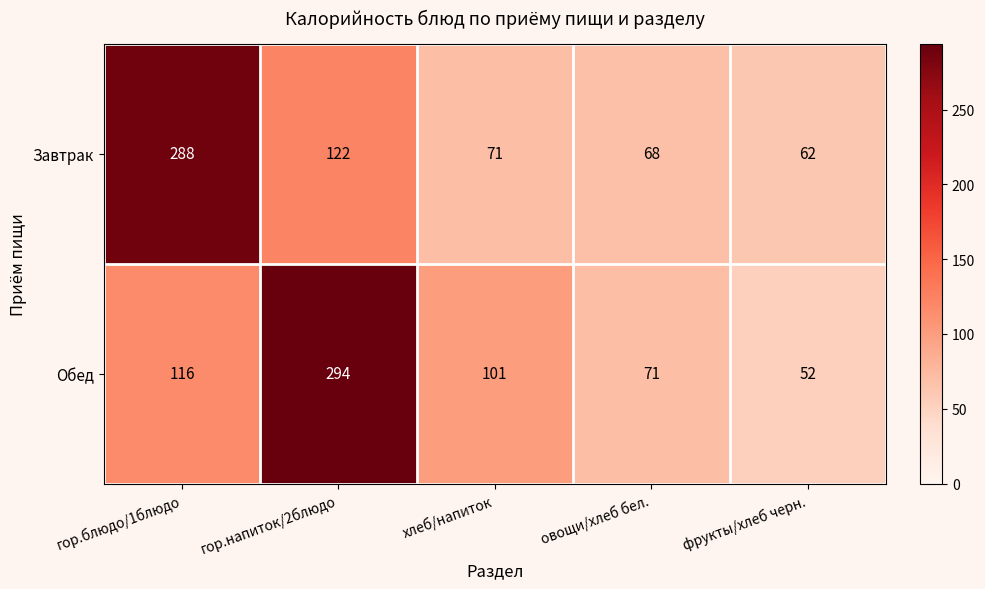

How many distinct data groups are displayed?

2